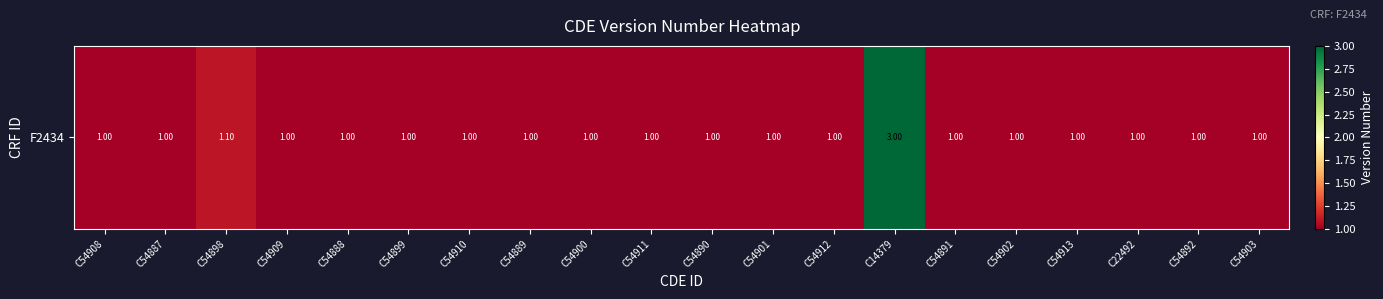

Which label corresponds to the smallest value in the chart?

C54908